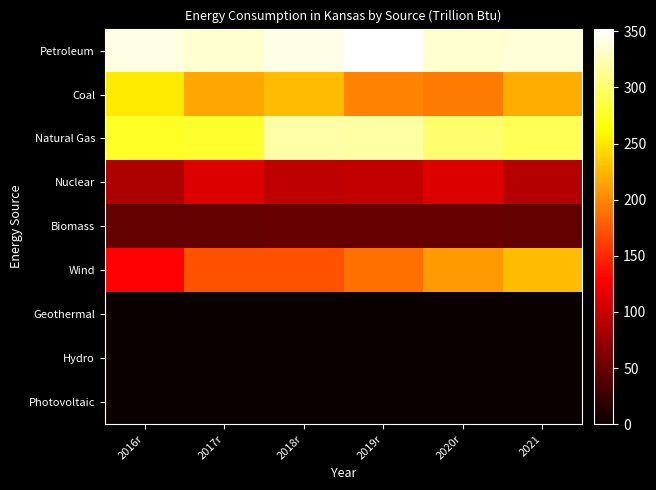

Which series has the largest total across all categories?

Petroleum